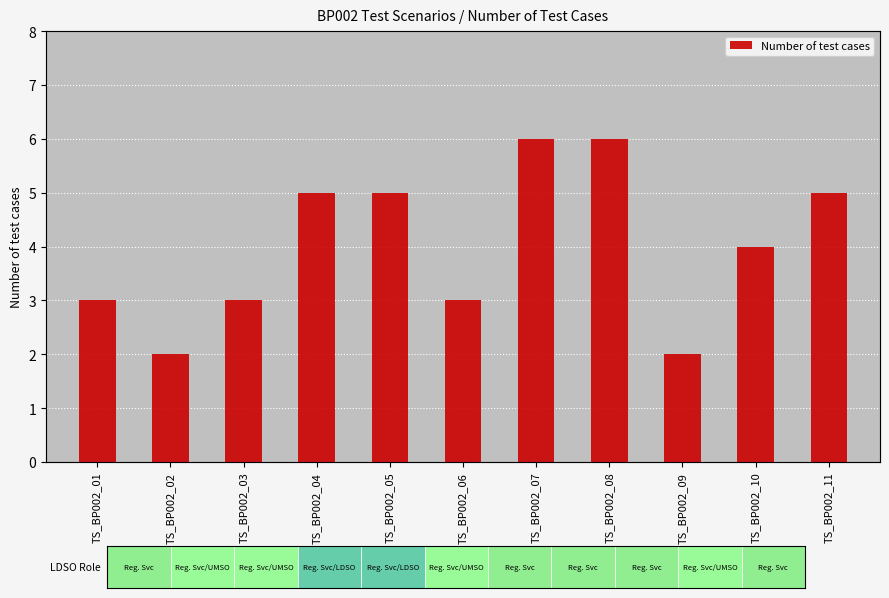

What is the smallest value displayed?

2